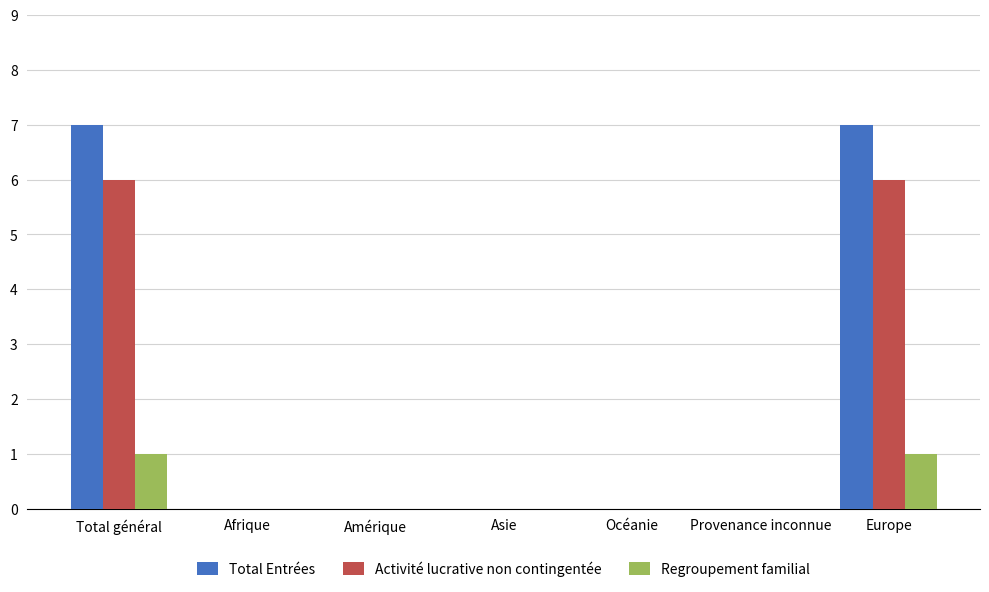

What is the average value of the Activité lucrative non contingentée series?

2